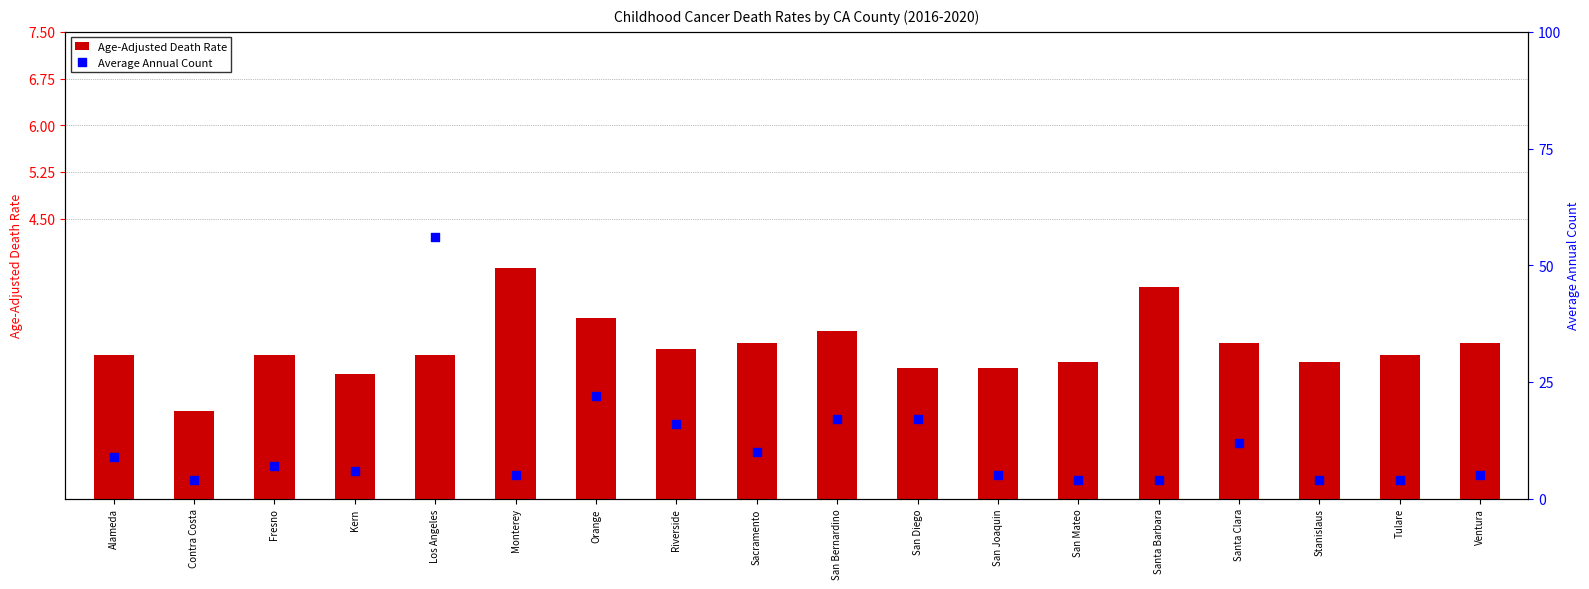

Which series reaches the minimum Y coordinate?

Age-Adjusted Death Rate